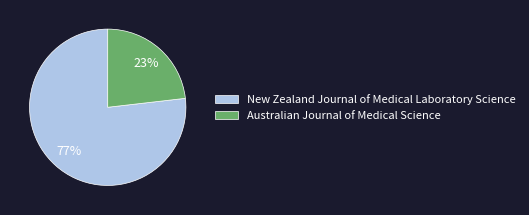

Rank the categories by value from highest to lowest.

New Zealand Journal of Medical Laboratory Science, Australian Journal of Medical Science